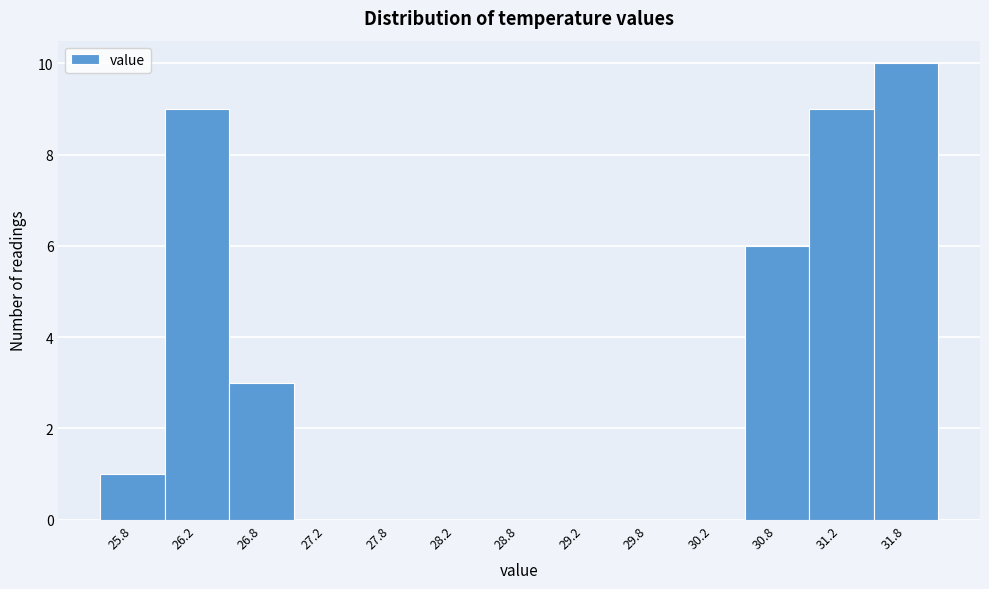

What is the height of the bar covering 26.0 to 26.5 on the x-axis? The values are not printed on the chart, so give them approximately, as read against the axis.

9